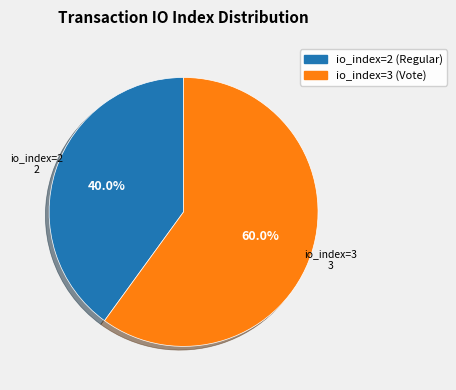

What is the majority slice?

io_index=3 (Vote)